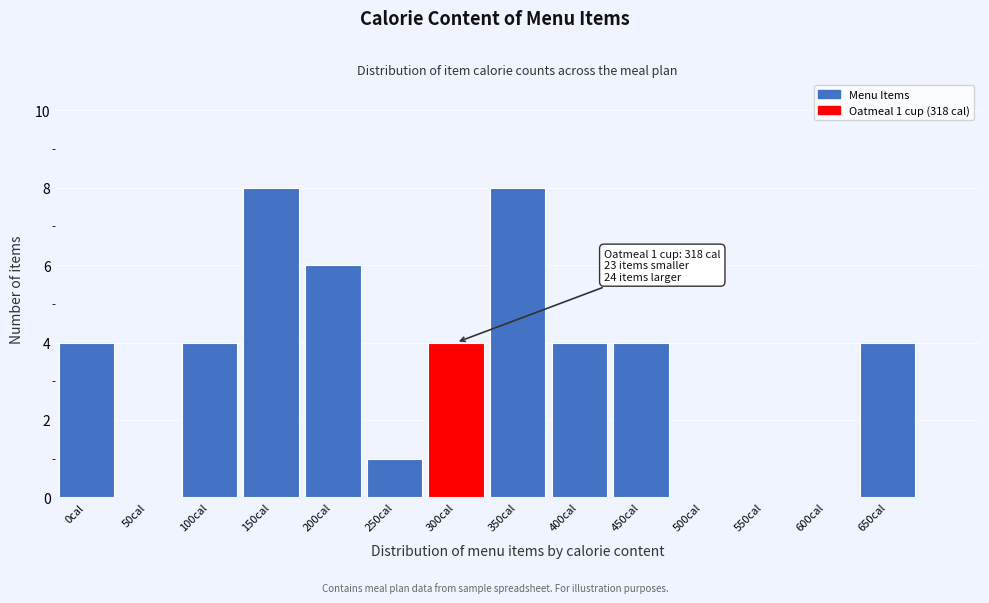

Reading left to right, list all the values displayed in this chart.

0cal=4	50cal=0	100cal=4	150cal=8	200cal=6	250cal=1	300cal=4	350cal=8	400cal=4	450cal=4	500cal=0	550cal=0	600cal=0	650cal=4